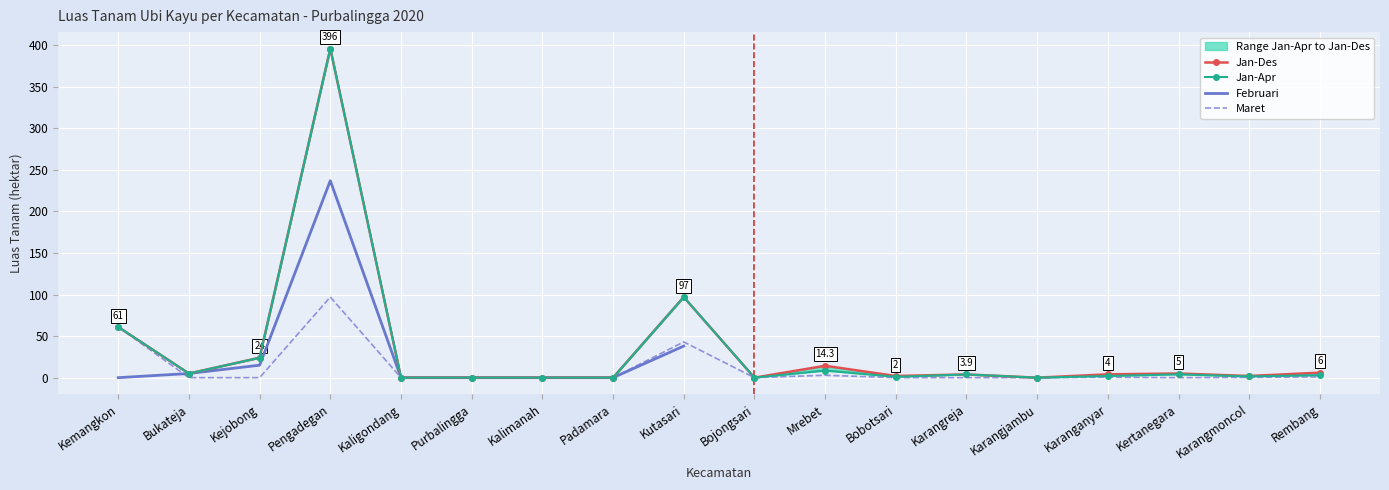

The value of Maret at Kejobong is 0.0. True or false?

True